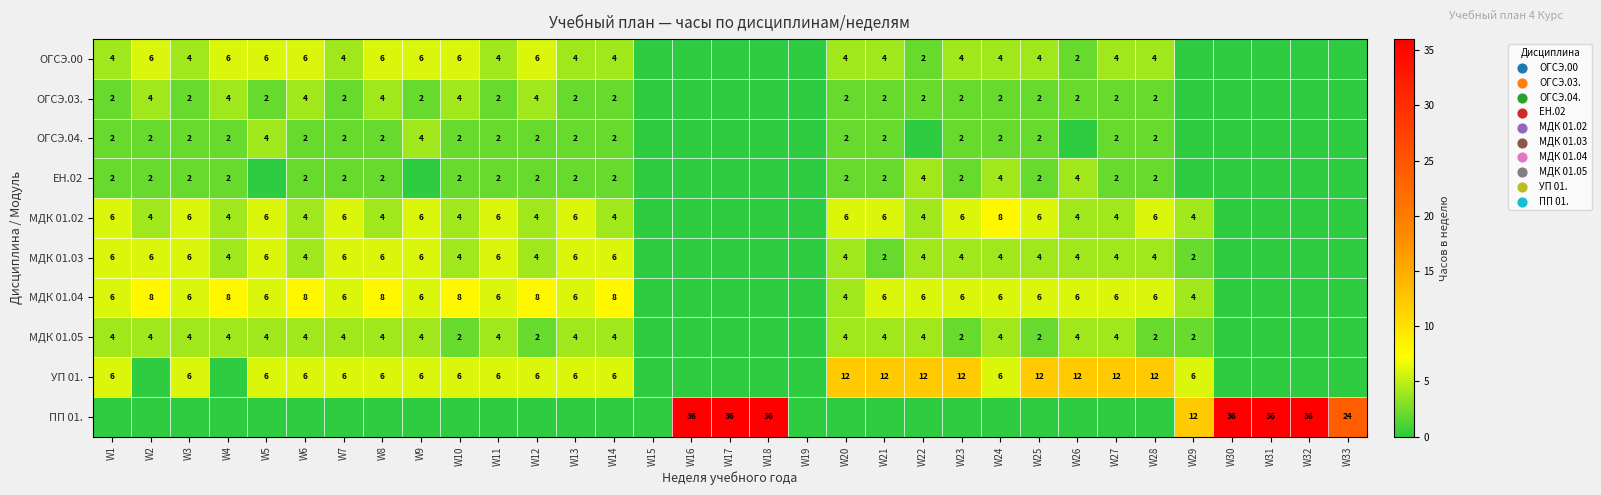

What is the sum of the ОГСЭ.04. values at W5 and W11?

6